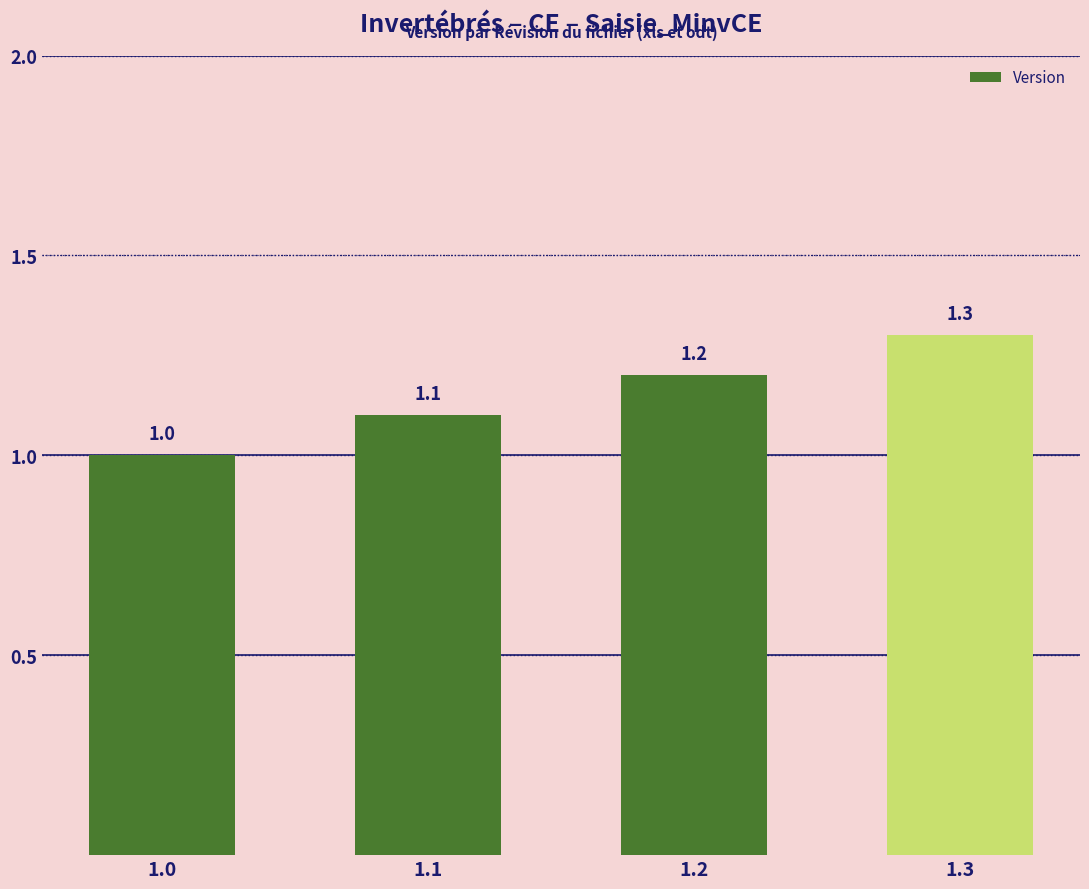

True or false: the data shows 1.3 at 1.3.

True